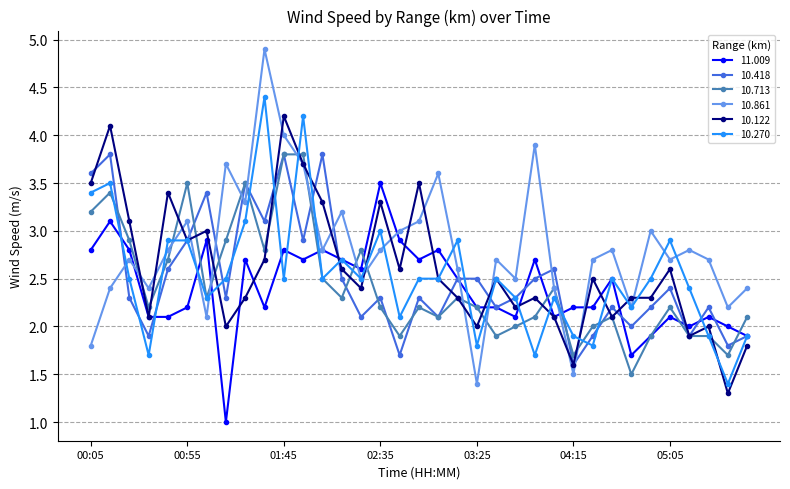

True or false: 10.122 has more than 0 interior local peaks.

True